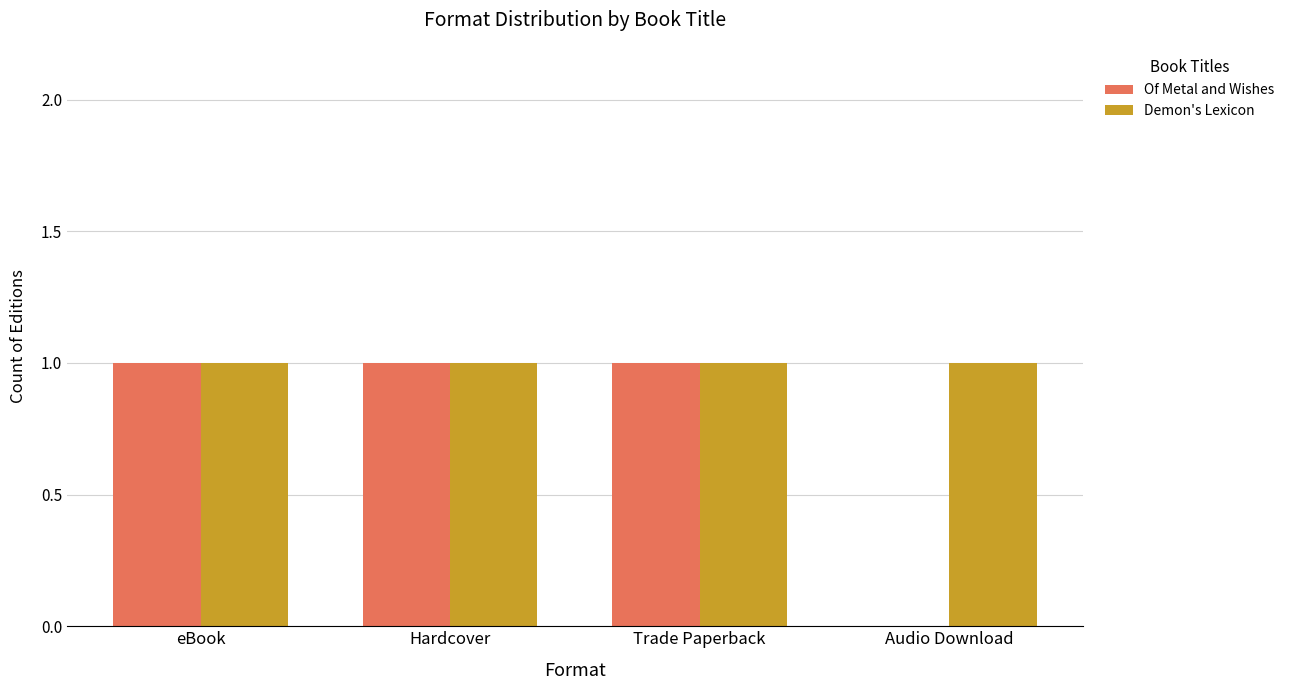

True or false: Demon's Lexicon has a value of 0 at Audio Download.

False